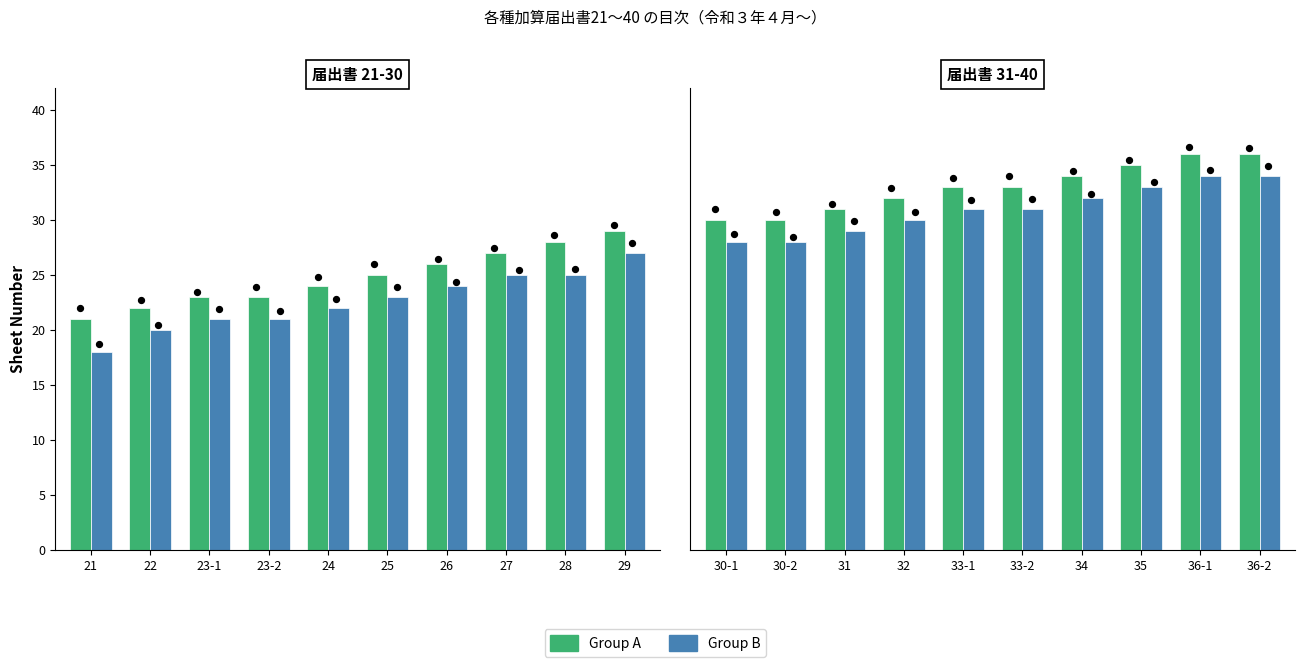

Which series contains the lowest Y value?

Group B